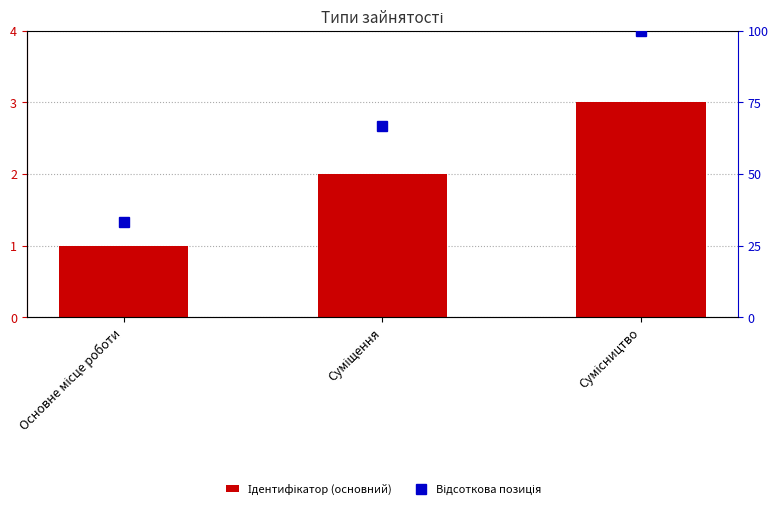

Reading left to right, what are all the values shown in this chart?

Ідентифікатор (основний): 1.0	2.0	3.0
Відсоткова позиція: 33.3	66.7	100.0